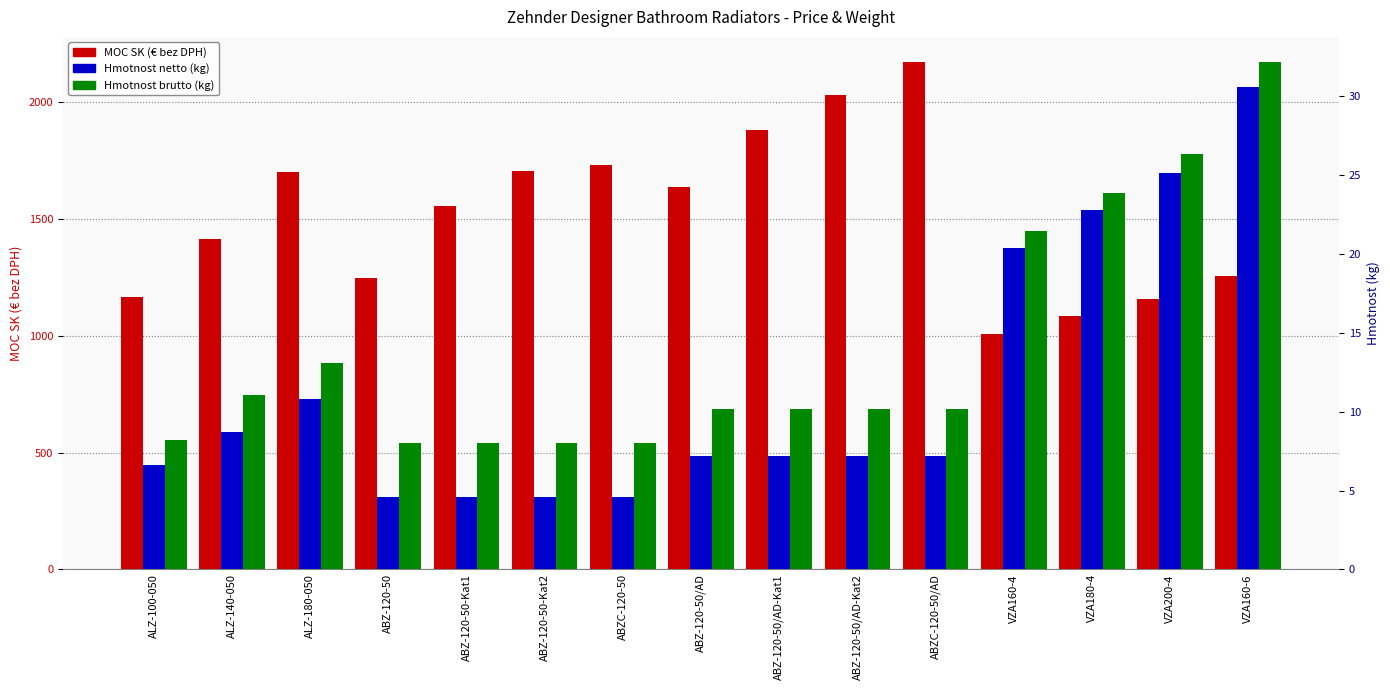

Which series has the widest spread of values?

MOC SK (€ bez DPH)